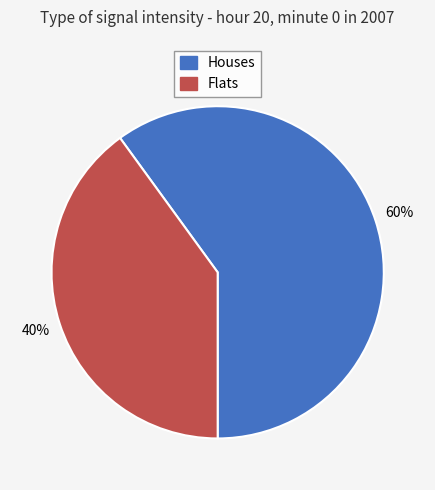

To the nearest percent, what is the difference between the largest and smallest slice percentages?

20%